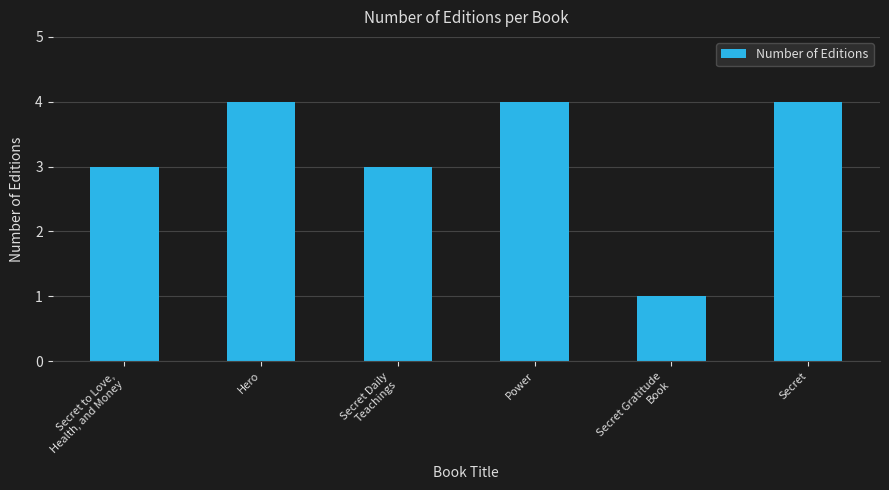

Count the values in the range 3 to 4.

5